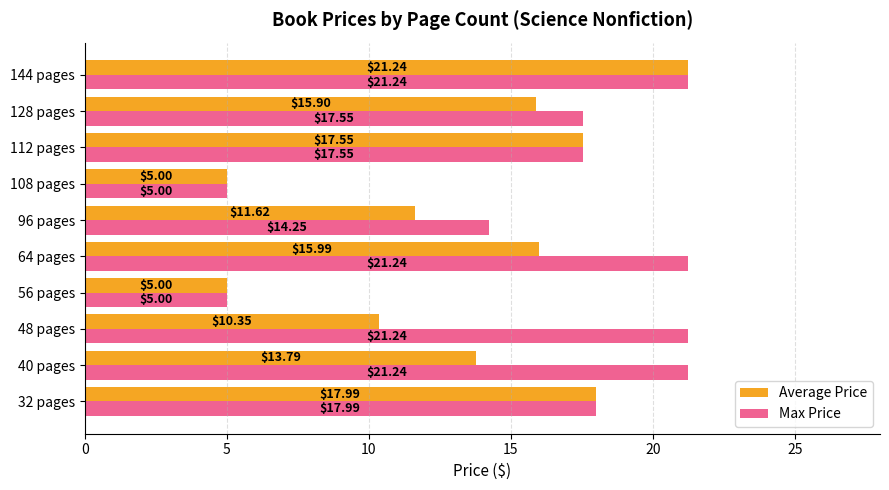

What is the difference between the second highest and minimum values in the Max Price series?

16.2